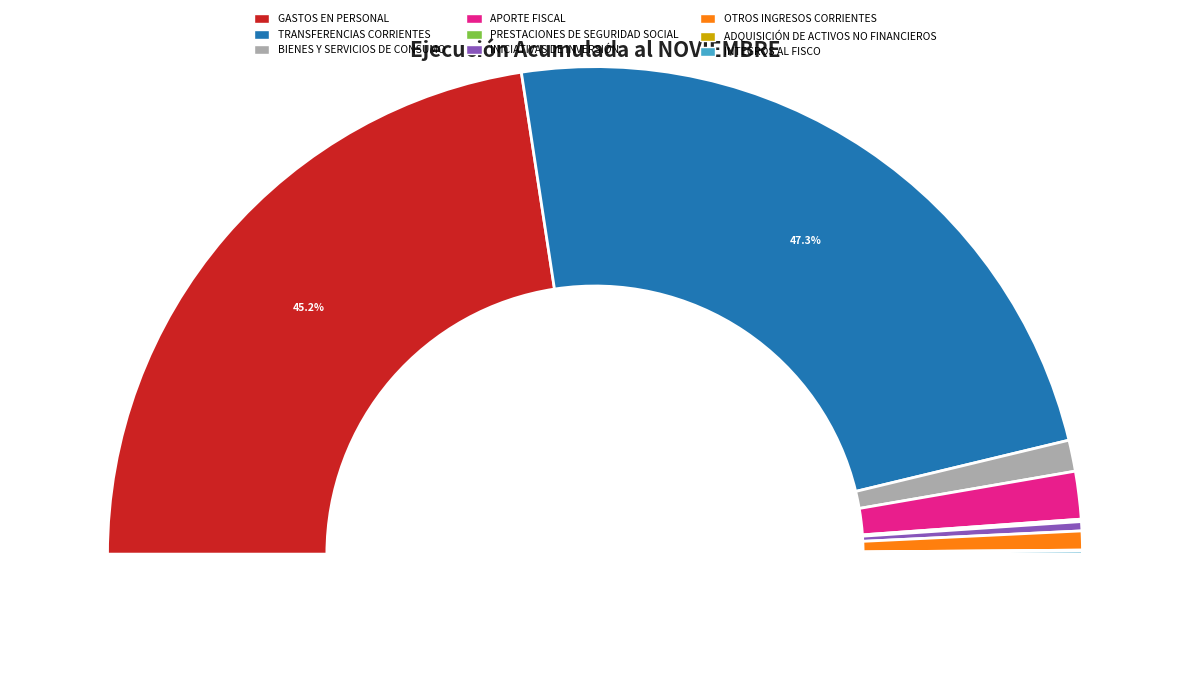

What portion of the pie excludes BIENES Y SERVICIOS DE CONSUMO?

97.9%